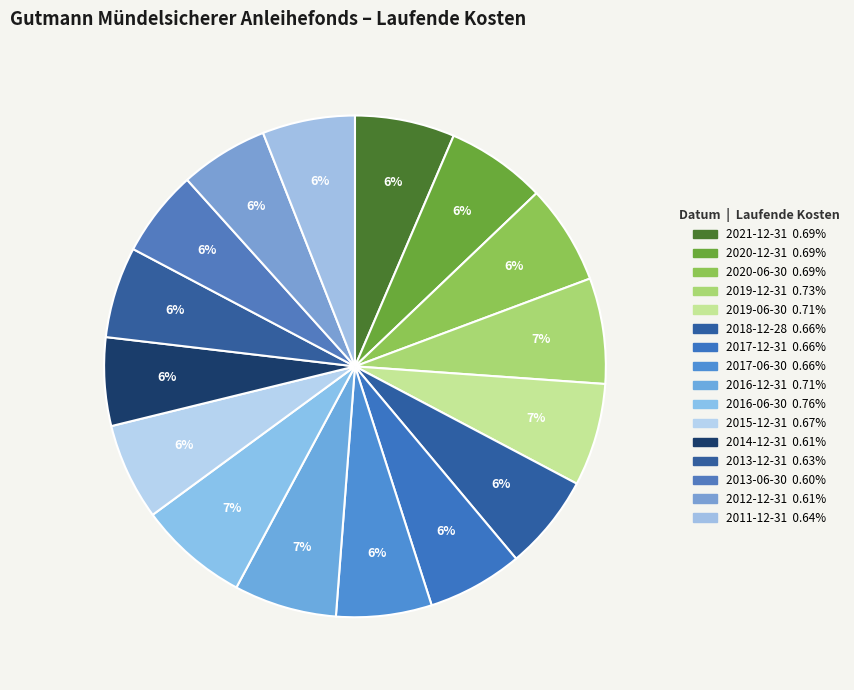

How many segments does this pie chart have?

16